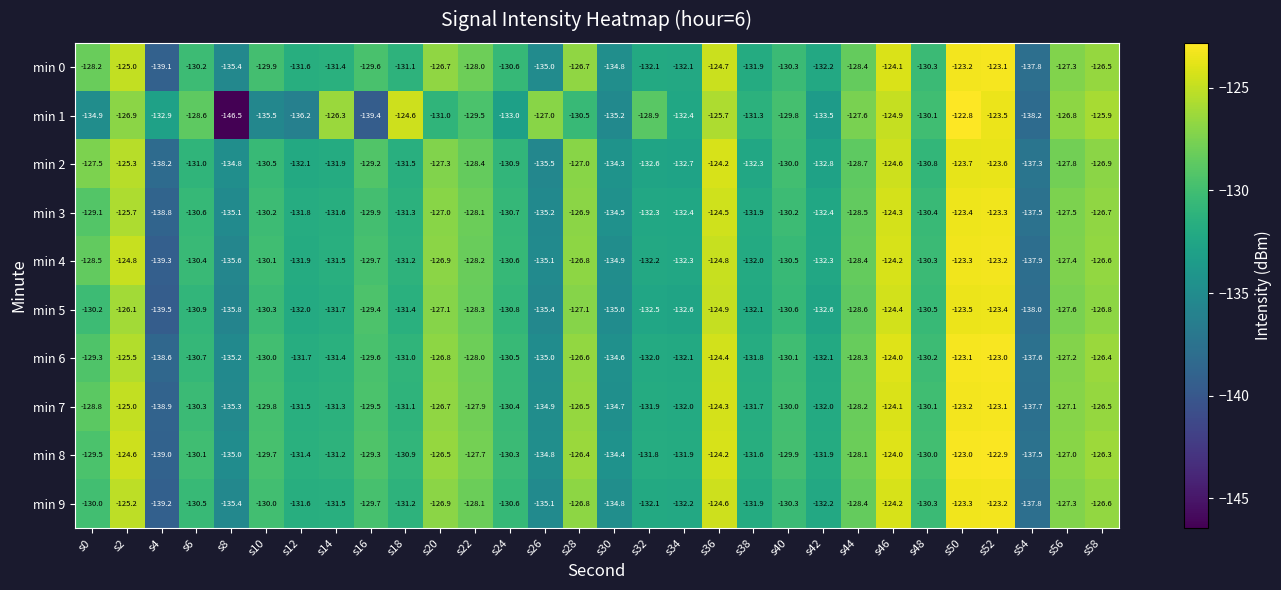

What is the spread (max minus min) of values at s54?

0.9